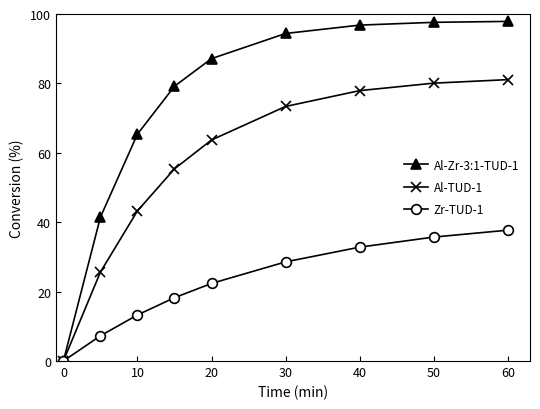

Rank the series by their maximum value, from highest to lowest.

Al-Zr-3:1-TUD-1, Al-TUD-1, Zr-TUD-1